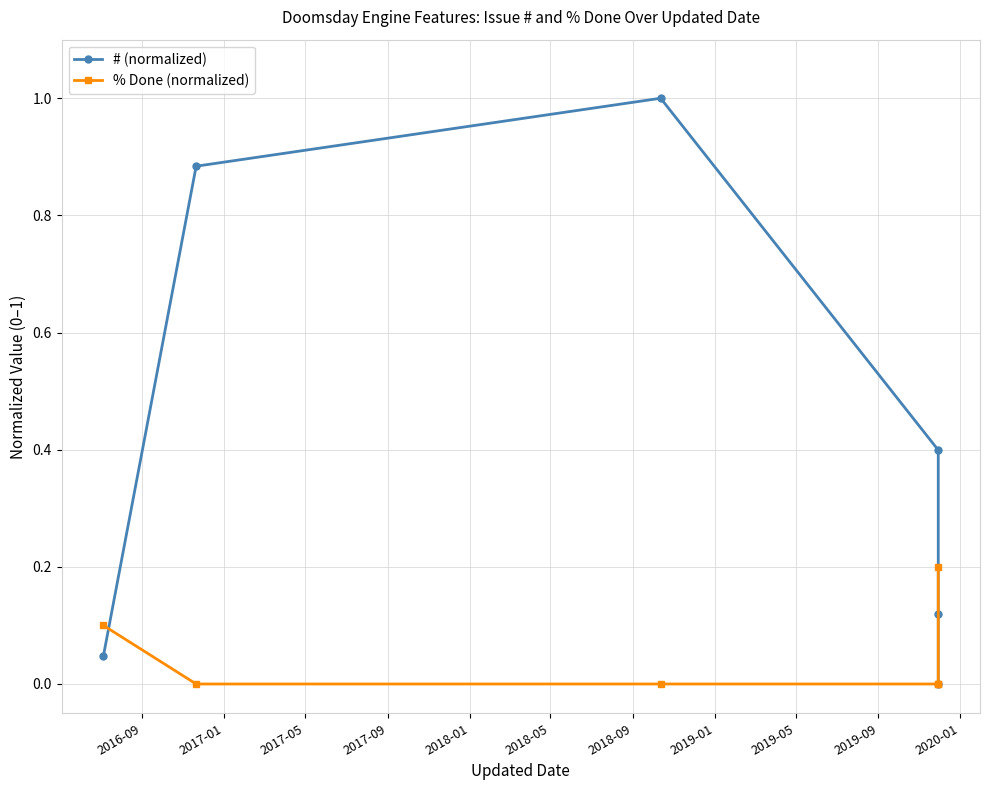

Between which two adjacent categories do # (normalized) and % Done (normalized) first intersect?

2016-09 and 2017-01